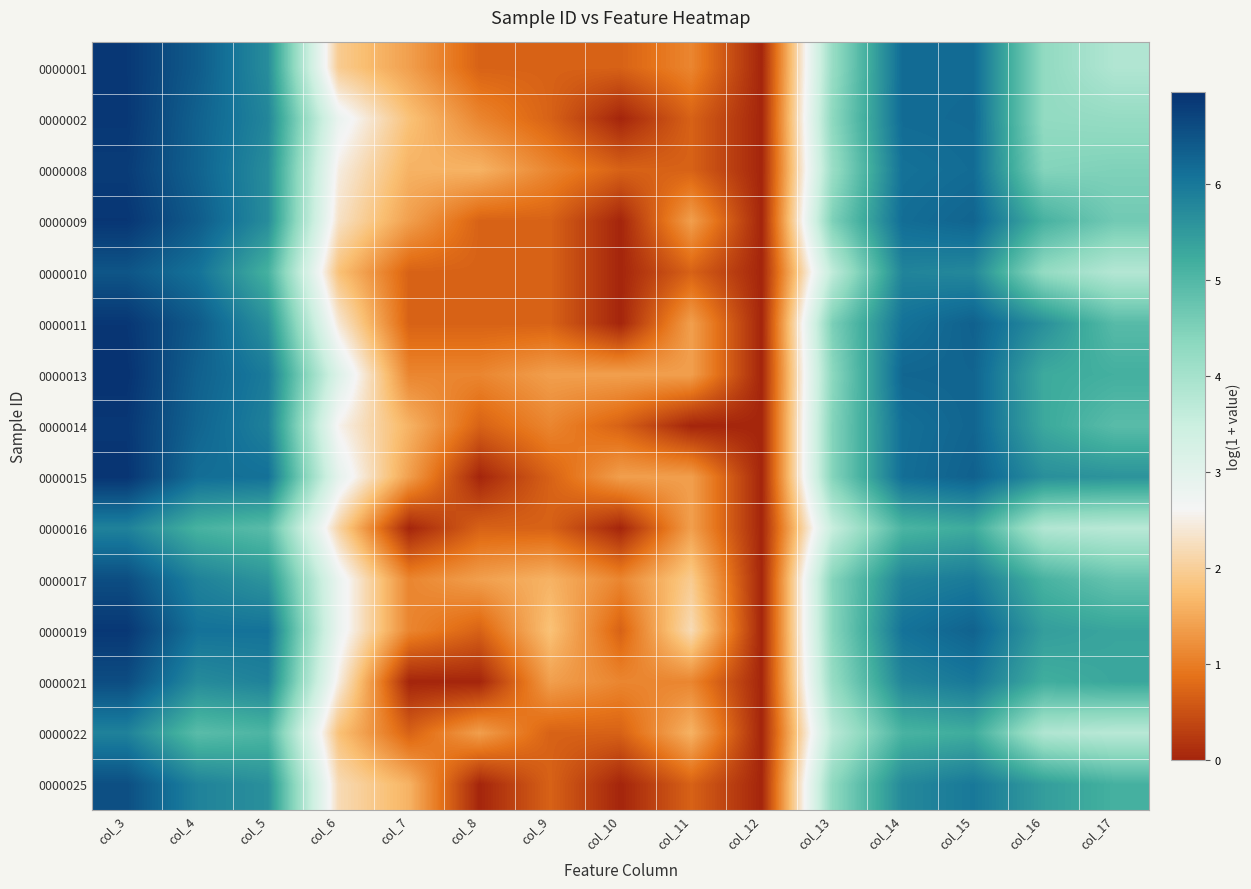

Reading left to right, what are all the values shown in this chart?

0000001: col_3=6.9	col_4=6.4	col_5=5.7	col_6=1.9	col_7=1.4	col_8=0.7	col_9=0.7	col_10=0.7	col_11=1.1	col_12=0.0	col_13=4.2	col_14=6.2	col_15=6.2	col_16=4.3	col_17=3.9
0000002: col_3=6.9	col_4=6.3	col_5=5.8	col_6=2.8	col_7=1.8	col_8=1.1	col_9=0.7	col_10=0.0	col_11=0.7	col_12=0.0	col_13=4.3	col_14=6.2	col_15=6.2	col_16=4.3	col_17=4.2
0000008: col_3=6.8	col_4=6.3	col_5=5.7	col_6=2.5	col_7=1.6	col_8=1.6	col_9=1.1	col_10=0.7	col_11=0.7	col_12=0.0	col_13=4.1	col_14=6.1	col_15=6.2	col_16=4.4	col_17=4.5
0000009: col_3=6.9	col_4=6.4	col_5=5.7	col_6=2.3	col_7=1.4	col_8=0.7	col_9=0.7	col_10=0.0	col_11=1.4	col_12=0.0	col_13=4.5	col_14=6.2	col_15=6.3	col_16=5.1	col_17=4.6
0000010: col_3=6.5	col_4=6.1	col_5=5.1	col_6=1.8	col_7=0.7	col_8=0.7	col_9=0.7	col_10=0.0	col_11=0.7	col_12=0.0	col_13=3.6	col_14=5.8	col_15=5.8	col_16=4.2	col_17=3.8
0000011: col_3=6.9	col_4=6.4	col_5=5.6	col_6=2.4	col_7=0.7	col_8=0.7	col_9=0.7	col_10=0.0	col_11=1.4	col_12=0.0	col_13=4.5	col_14=6.1	col_15=6.3	col_16=5.6	col_17=4.9
0000013: col_3=7.0	col_4=6.3	col_5=5.9	col_6=3.1	col_7=1.1	col_8=1.1	col_9=1.4	col_10=1.4	col_11=1.4	col_12=0.0	col_13=4.3	col_14=6.3	col_15=6.3	col_16=5.3	col_17=5.2
0000014: col_3=6.9	col_4=6.3	col_5=5.9	col_6=2.6	col_7=1.6	col_8=0.7	col_9=1.1	col_10=0.7	col_11=0.0	col_12=0.0	col_13=4.4	col_14=6.1	col_15=6.3	col_16=5.3	col_17=4.9
0000015: col_3=6.9	col_4=6.1	col_5=6.1	col_6=2.9	col_7=1.4	col_8=0.0	col_9=0.7	col_10=1.4	col_11=1.4	col_12=0.0	col_13=4.4	col_14=6.1	col_15=6.3	col_16=5.7	col_17=5.6
0000016: col_3=5.8	col_4=5.1	col_5=4.9	col_6=2.1	col_7=0.0	col_8=0.7	col_9=0.7	col_10=0.0	col_11=1.4	col_12=0.0	col_13=3.5	col_14=5.1	col_15=5.2	col_16=3.8	col_17=3.7
0000017: col_3=6.6	col_4=5.9	col_5=5.6	col_6=2.8	col_7=1.1	col_8=1.4	col_9=1.6	col_10=1.1	col_11=1.9	col_12=0.0	col_13=4.4	col_14=5.8	col_15=6.0	col_16=5.1	col_17=4.8
0000019: col_3=6.9	col_4=6.1	col_5=6.1	col_6=2.8	col_7=1.1	col_8=0.7	col_9=1.8	col_10=0.7	col_11=2.2	col_12=0.0	col_13=4.4	col_14=6.1	col_15=6.3	col_16=5.4	col_17=5.3
0000021: col_3=6.6	col_4=5.7	col_5=5.8	col_6=2.5	col_7=0.0	col_8=0.0	col_9=1.4	col_10=1.1	col_11=1.1	col_12=0.0	col_13=4.2	col_14=5.8	col_15=6.0	col_16=5.2	col_17=5.3
0000022: col_3=5.8	col_4=4.9	col_5=5.1	col_6=1.8	col_7=0.7	col_8=1.4	col_9=0.7	col_10=0.7	col_11=1.6	col_12=0.0	col_13=3.7	col_14=5.1	col_15=5.2	col_16=3.9	col_17=3.7
0000025: col_3=6.6	col_4=5.8	col_5=5.6	col_6=2.2	col_7=1.6	col_8=0.0	col_9=0.7	col_10=0.0	col_11=0.7	col_12=0.0	col_13=4.3	col_14=5.7	col_15=6.0	col_16=5.4	col_17=5.1